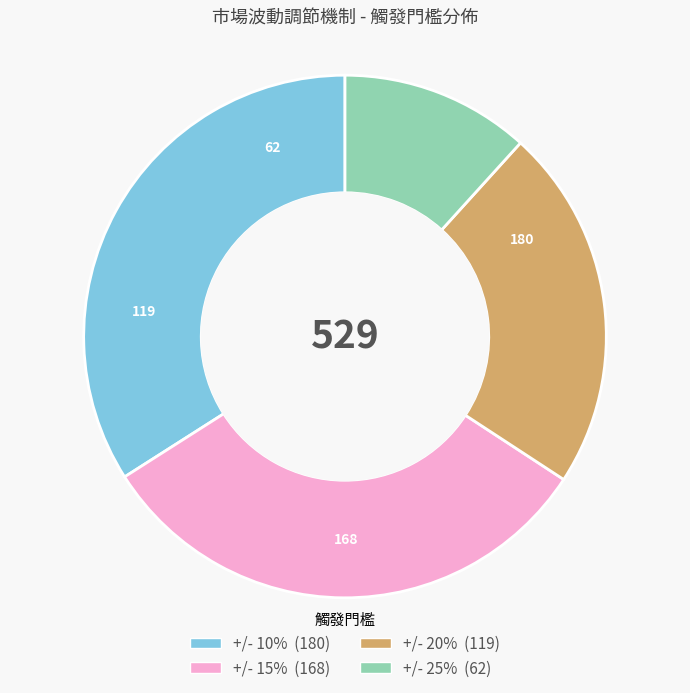

Count the number of slices in the pie.

4